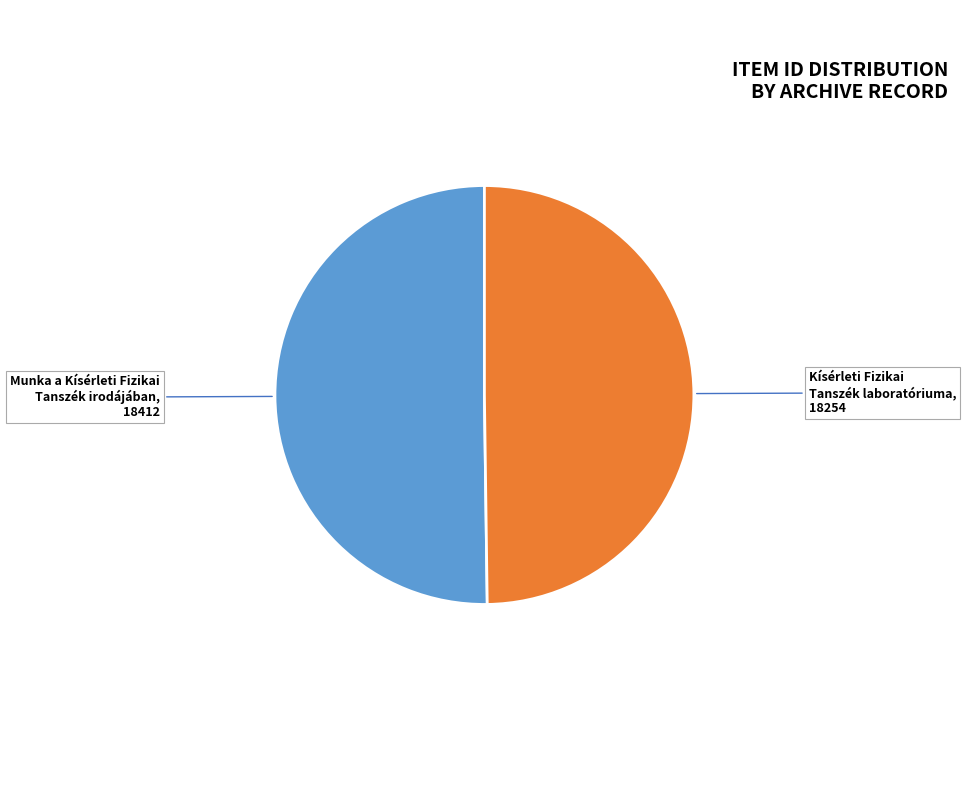

True or false: Munka a Kísérleti Fizikai Tanszék irodájában accounts for 50% of the total.

True